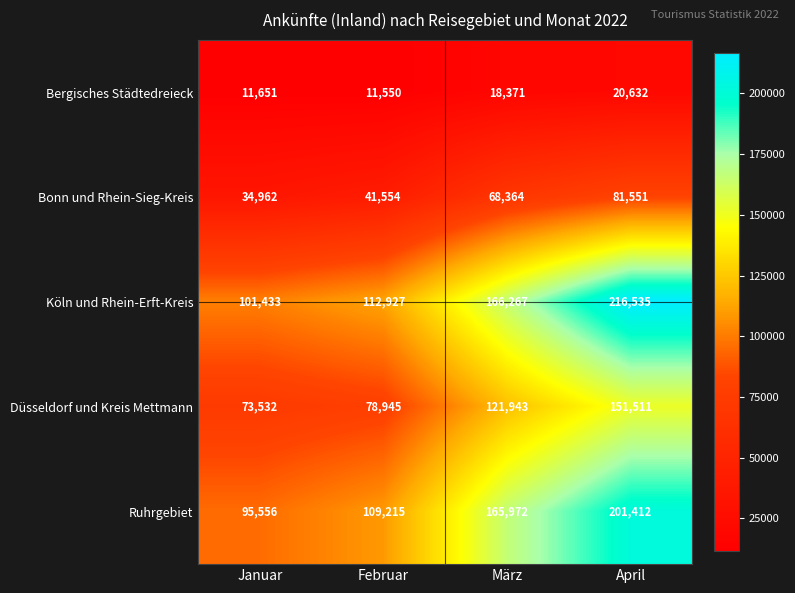

What is the sum of the Bergisches Städtedreieck values at März and April?

39003